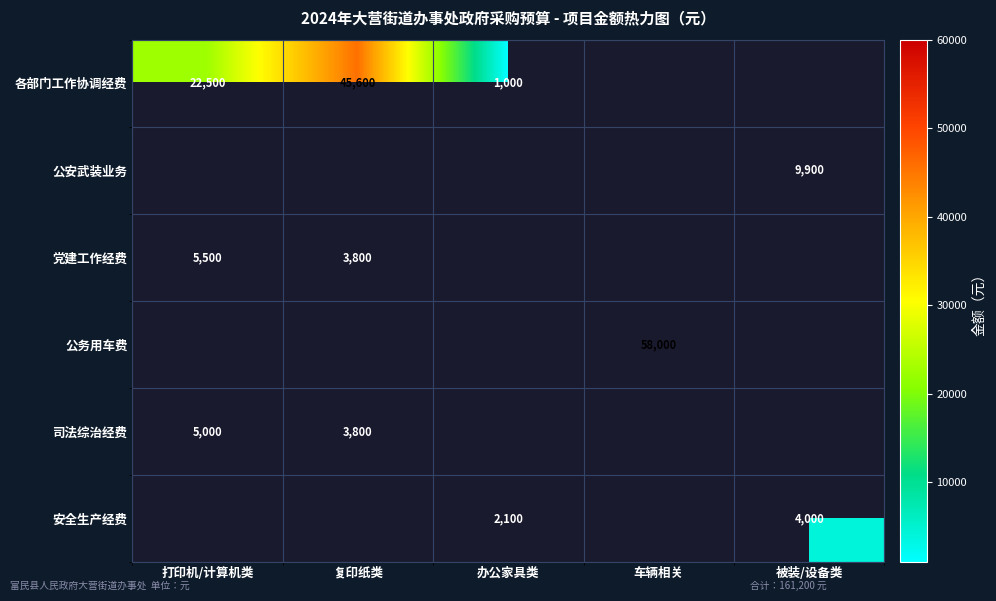

Which category has the lowest value across all series?

办公家具类